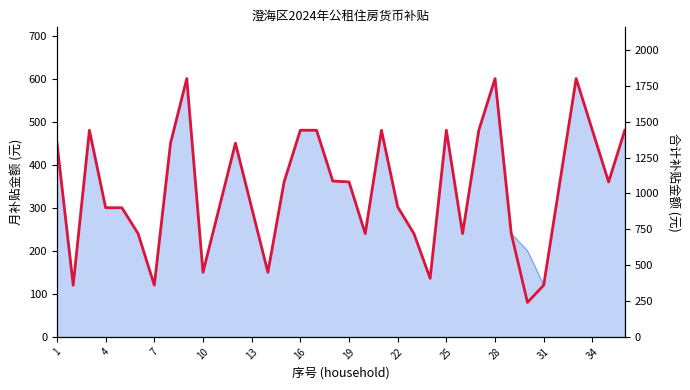

The value at 25 is 322. True or false?

False